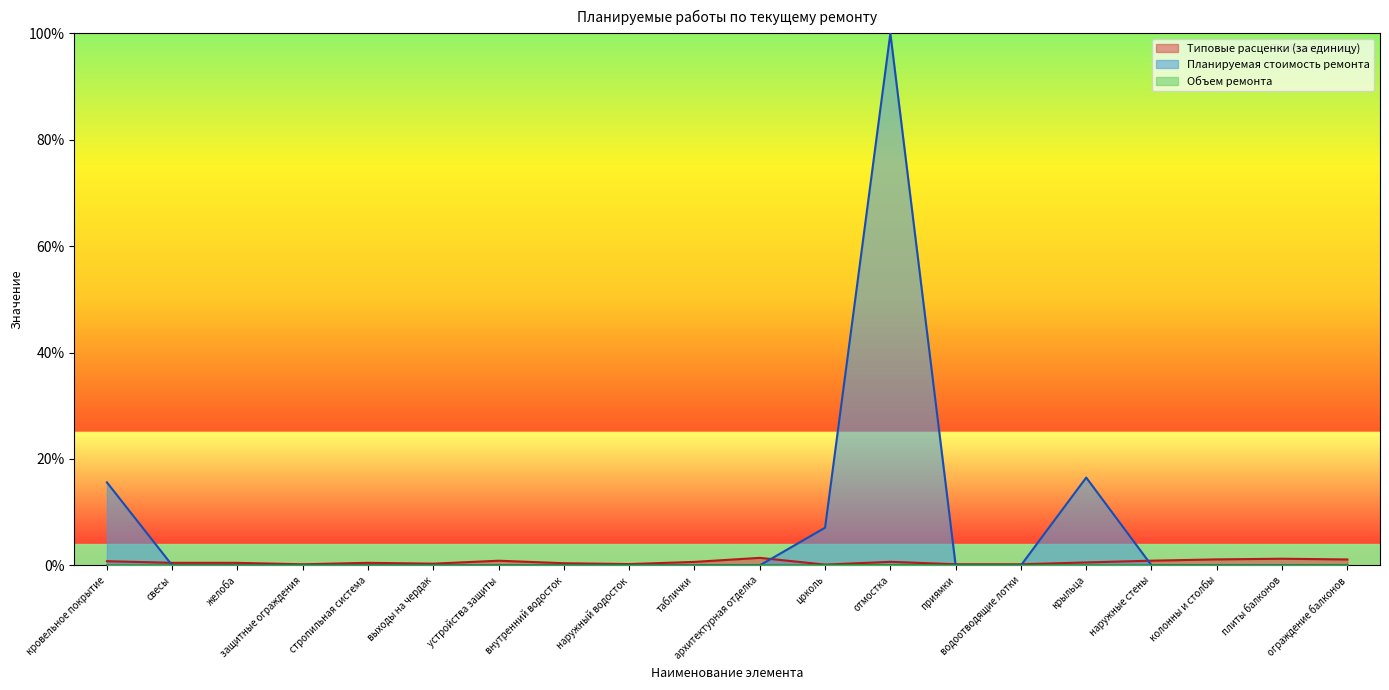

Reading right to left, list all the values displayed in this chart.

Типовые расценки (за единицу): 1.1	1.2	1.1	0.9	0.6	0.2	0.2	0.7	0.1	1.4	0.7	0.2	0.4	0.9	0.3	0.5	0.2	0.5	0.5	0.8
Планируемая стоимость ремонта: 0.0	0.0	0.0	0.0	16.5	0.0	0.0	100.0	7.1	0.0	0.0	0.0	0.0	0.0	0.0	0.0	0.0	0.0	0.0	15.6
Объем ремонта: 0.0	0.0	0.0	0.0	0.0	0.0	0.0	0.1	0.0	0.0	0.0	0.0	0.0	0.0	0.0	0.0	0.0	0.0	0.0	0.0